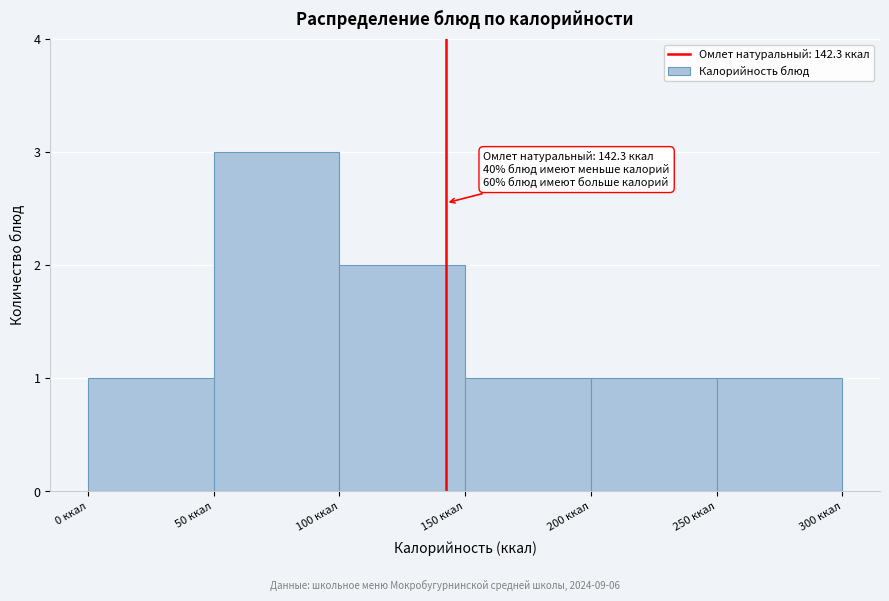

Which range on the x-axis has the tallest bar?

50 to 100